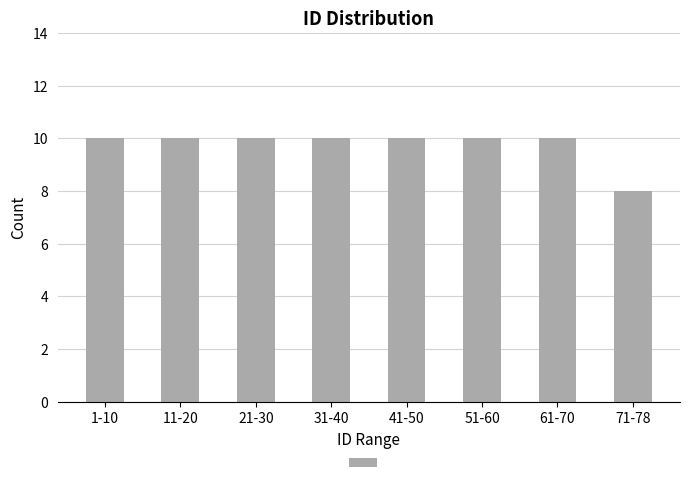

Reading left to right, extract all data points from this chart.

1-10=10	11-20=10	21-30=10	31-40=10	41-50=10	51-60=10	61-70=10	71-78=8